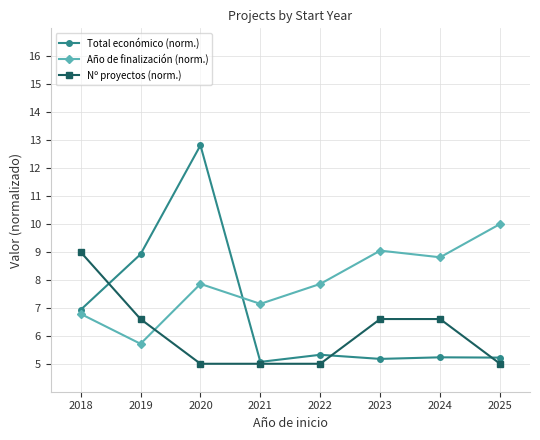

Where does the Nº proyectos (norm.) series first go above 6?

2018